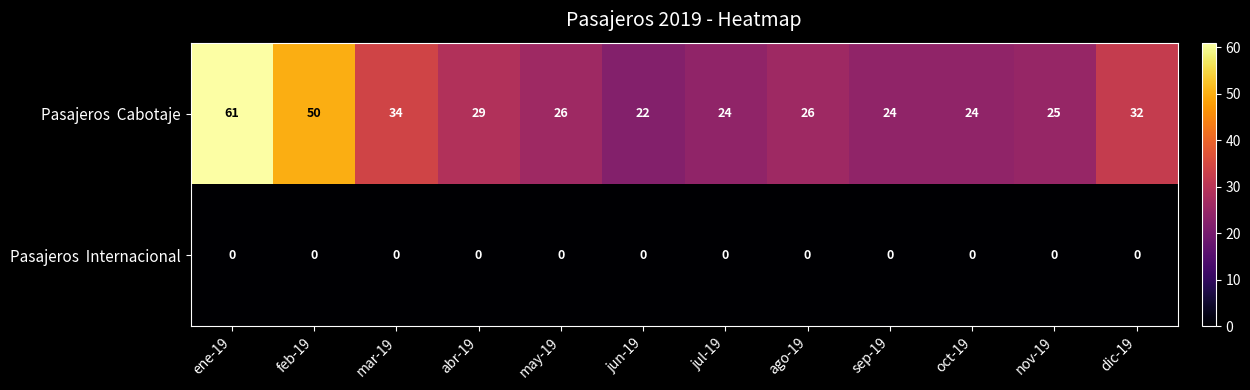

How many series are shown in this chart?

2